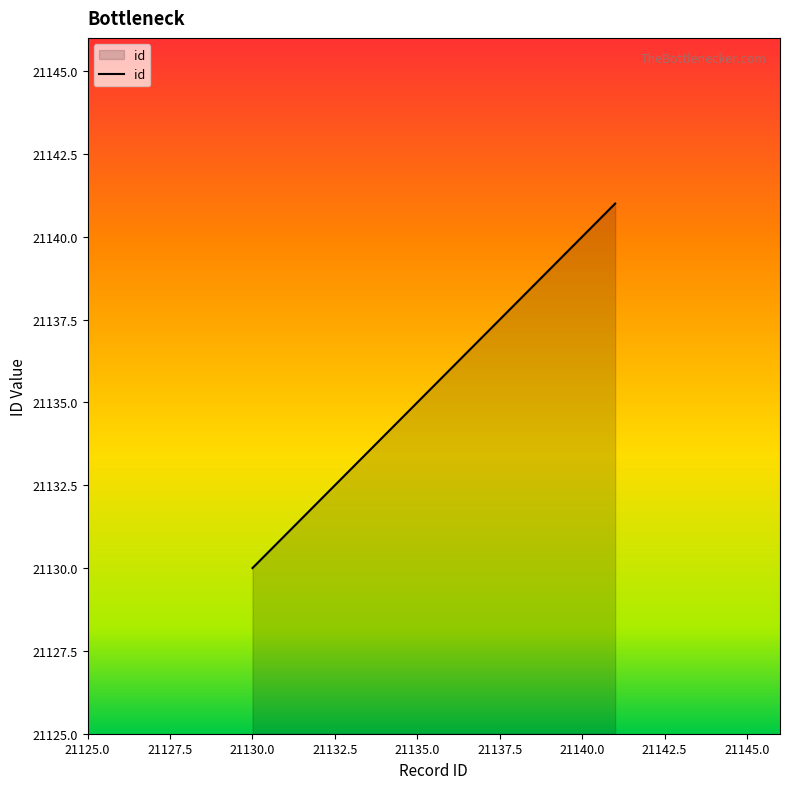

How many distinct data groups are displayed?

1